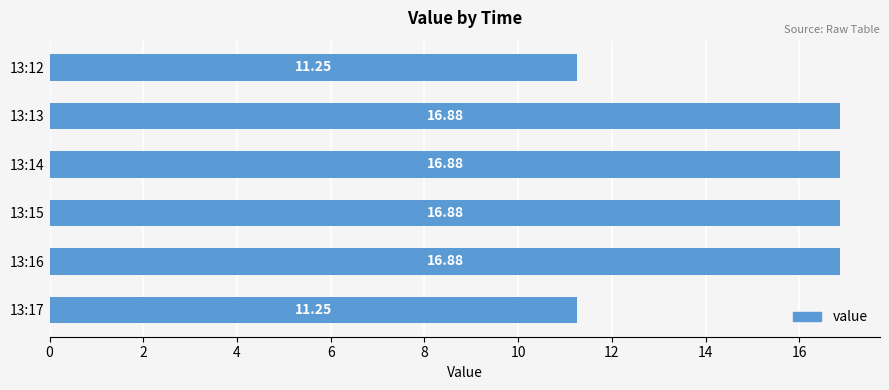

Between 13:16 and 13:17, which is larger?

13:16